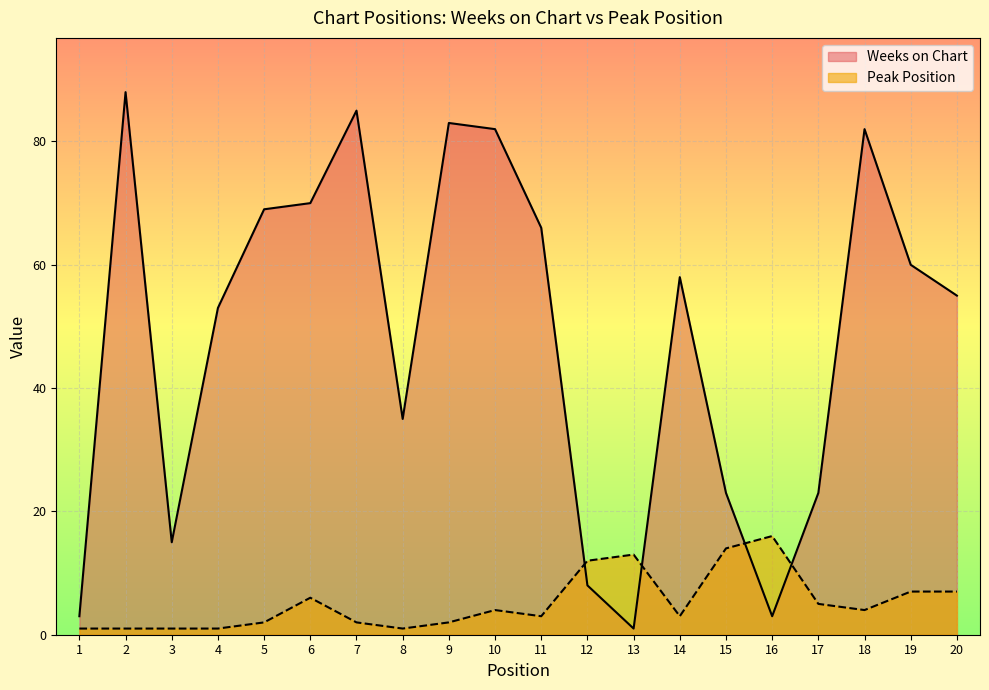

Reading left to right, extract all data points from this chart.

Weeks on Chart: 1=3	2=88	3=15	4=53	5=69	6=70	7=85	8=35	9=83	10=82	11=66	12=8	13=1	14=58	15=23	16=3	17=23	18=82	19=60	20=55
Peak Position: 1=1	2=1	3=1	4=1	5=2	6=6	7=2	8=1	9=2	10=4	11=3	12=12	13=13	14=3	15=14	16=16	17=5	18=4	19=7	20=7